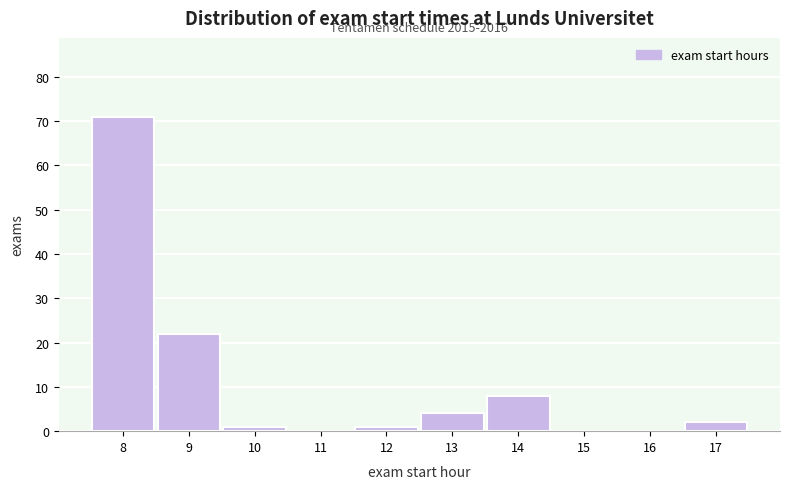

Reading left to right, list all the values displayed in this chart.

8=71	9=22	10=1	11=0	12=1	13=4	14=8	15=0	16=0	17=2